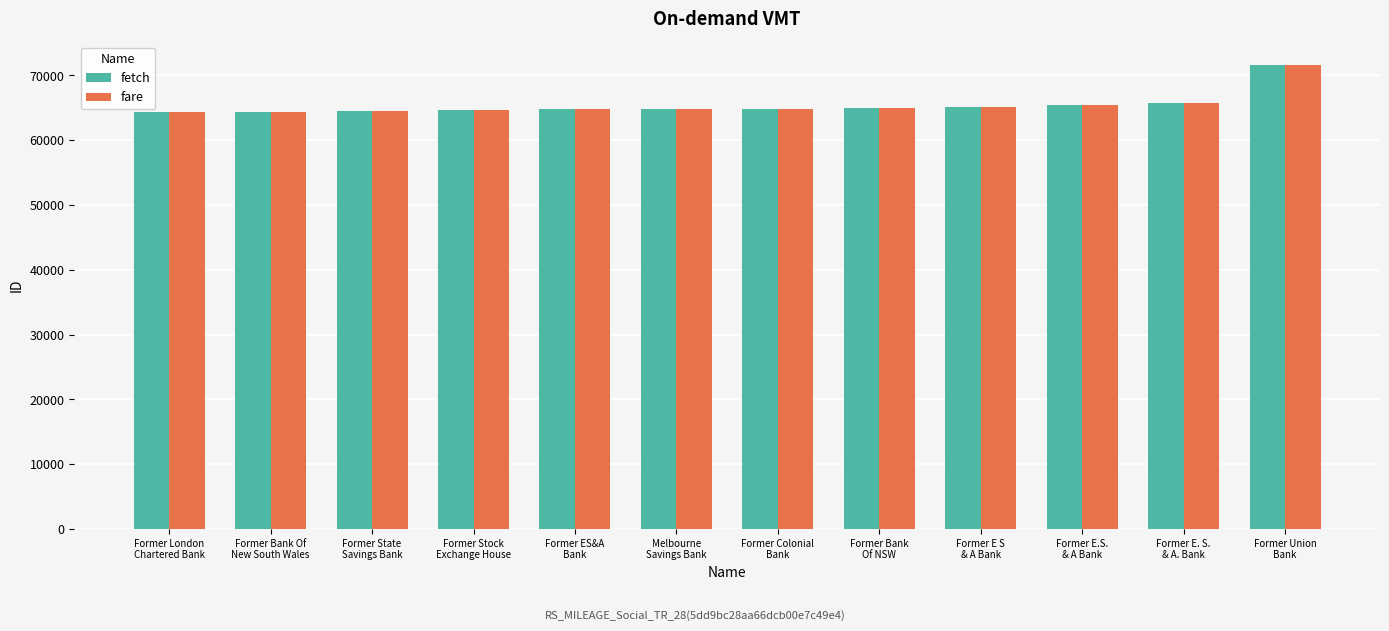

What is the total value across all series at Melbourne
Savings Bank?

129634